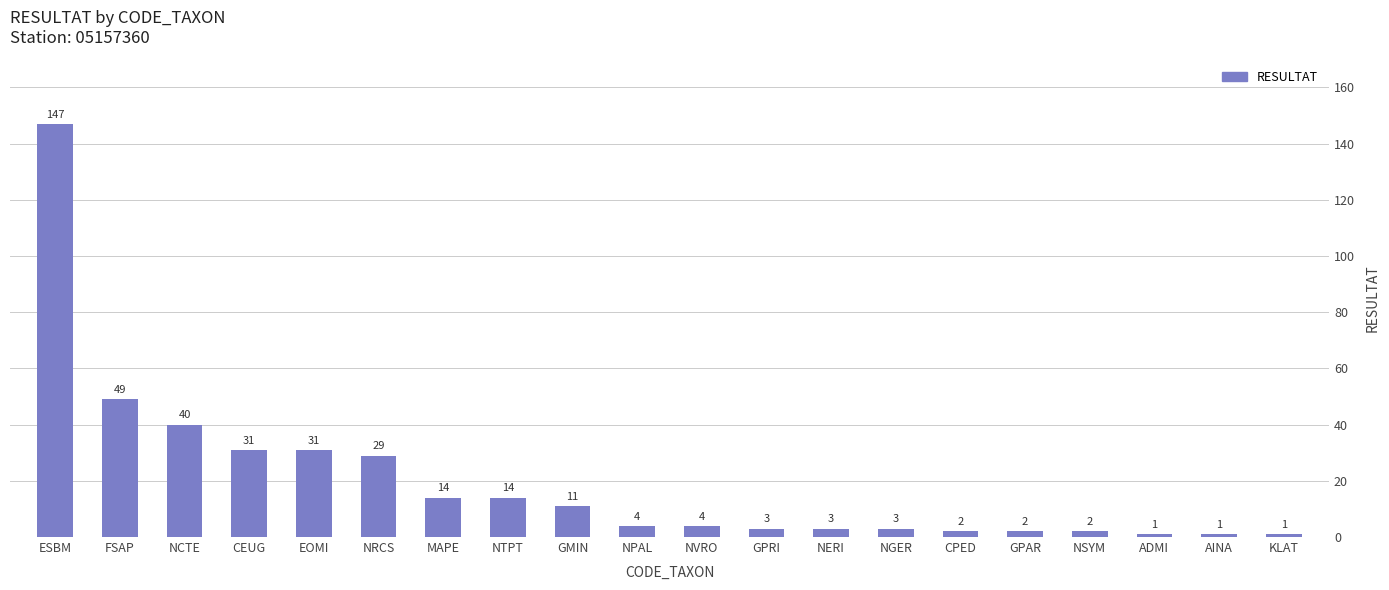

What is the difference between the values at NERI and NRCS?

26